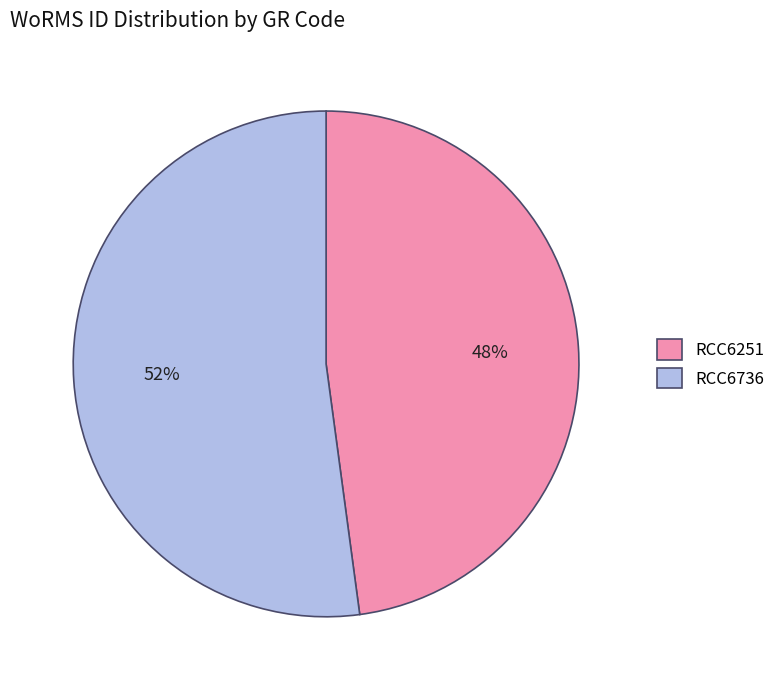

To the nearest percent, what percentage of the pie is RCC6251?

48%